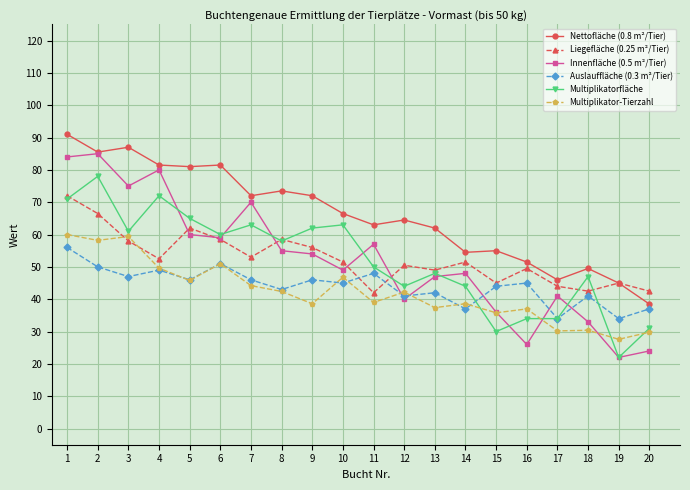

What is the highest value of the Innenfläche (0.5 m²/Tier) series?

85.0